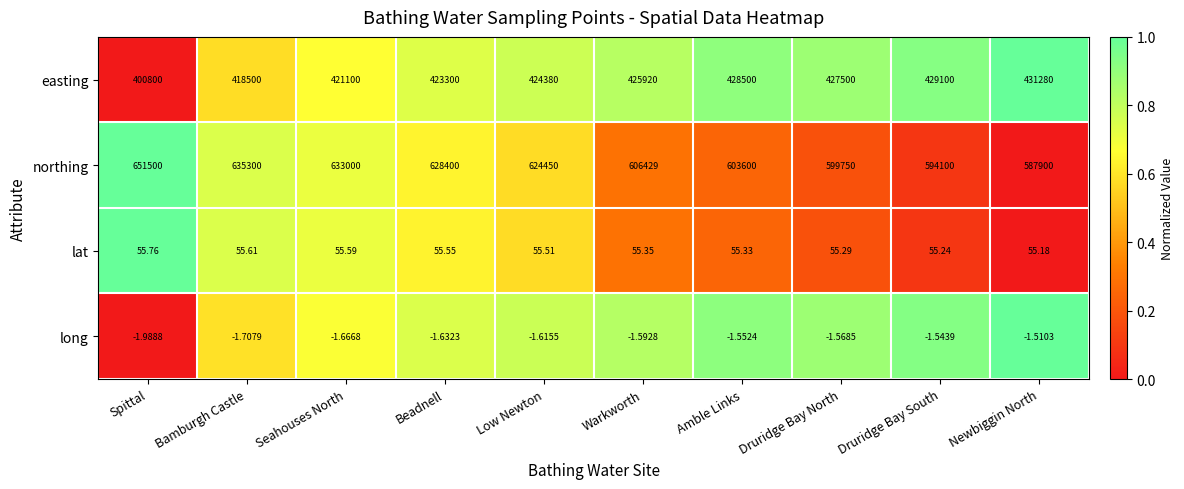

Which series has the largest range (max minus min)?

northing